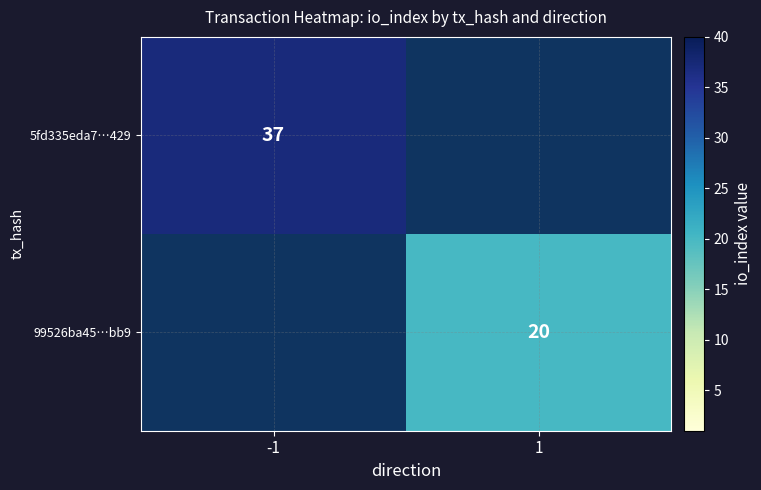

Is it true that 99526ba45…bb9 equals 33 at 1?

False